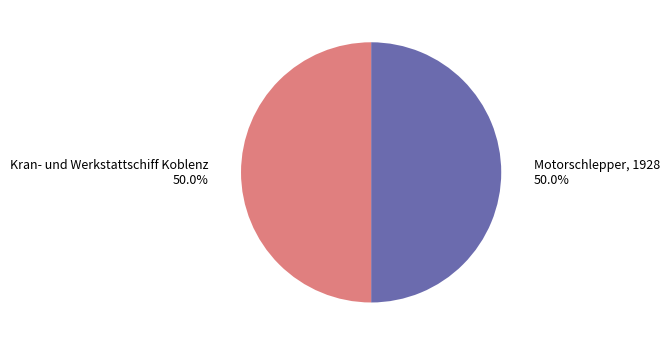

True or false: Kran- und Werkstattschiff Koblenz accounts for 58% of the total.

False